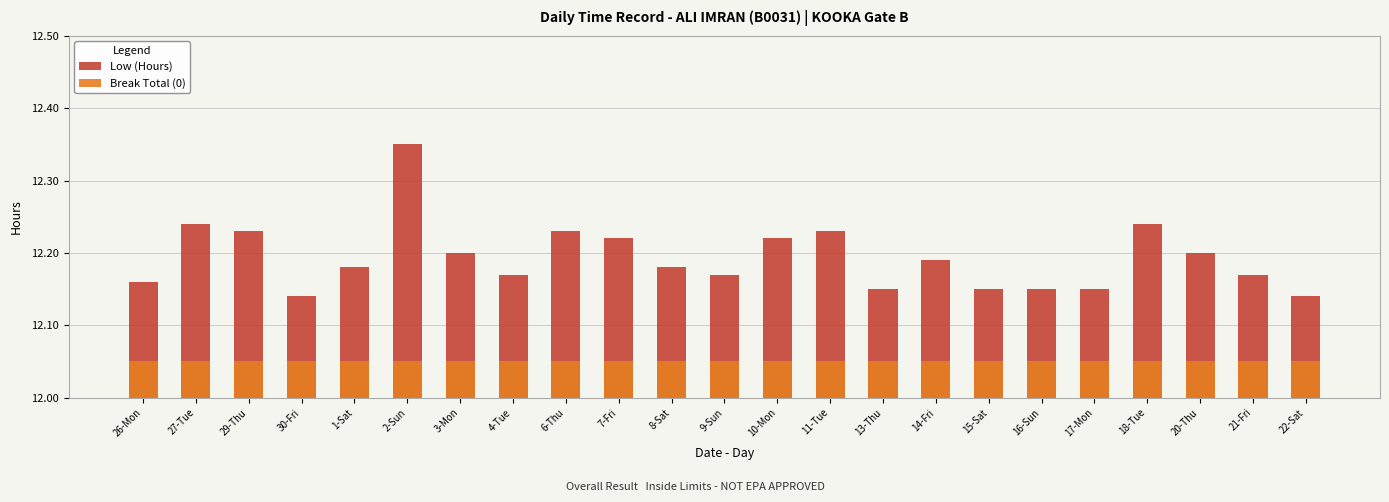

Reading right to left, what are all the values shown in this chart?

Low (Hours): 22-Sat=12.1	21-Fri=12.2	20-Thu=12.2	18-Tue=12.2	17-Mon=12.2	16-Sun=12.2	15-Sat=12.2	14-Fri=12.2	13-Thu=12.2	11-Tue=12.2	10-Mon=12.2	9-Sun=12.2	8-Sat=12.2	7-Fri=12.2	6-Thu=12.2	4-Tue=12.2	3-Mon=12.2	2-Sun=12.3	1-Sat=12.2	30-Fri=12.1	29-Thu=12.2	27-Tue=12.2	26-Mon=12.2
Break Total (0): 22-Sat=0.1	21-Fri=0.1	20-Thu=0.1	18-Tue=0.1	17-Mon=0.1	16-Sun=0.1	15-Sat=0.1	14-Fri=0.1	13-Thu=0.1	11-Tue=0.1	10-Mon=0.1	9-Sun=0.1	8-Sat=0.1	7-Fri=0.1	6-Thu=0.1	4-Tue=0.1	3-Mon=0.1	2-Sun=0.1	1-Sat=0.1	30-Fri=0.1	29-Thu=0.1	27-Tue=0.1	26-Mon=0.1